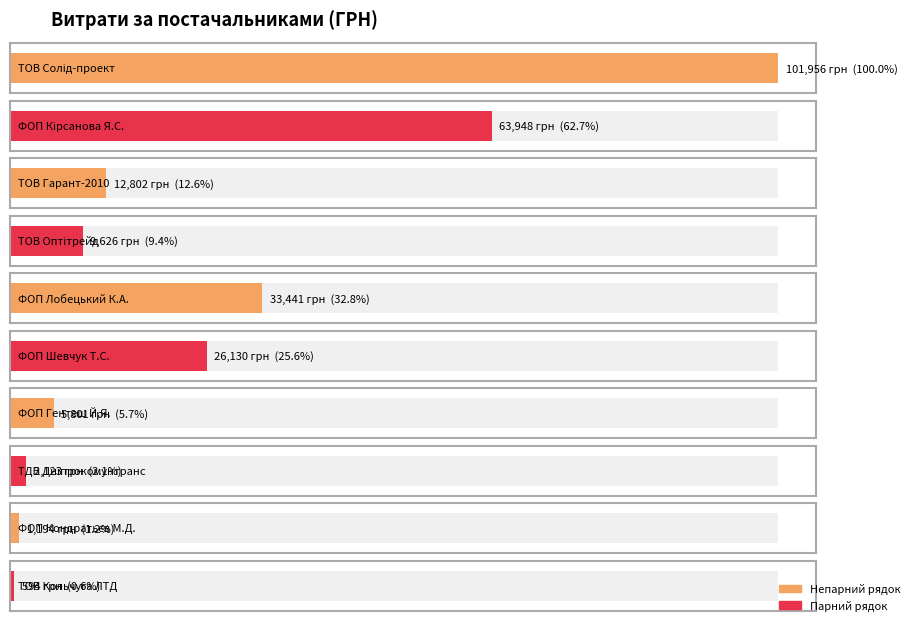

How many data points are less than 12802?

5